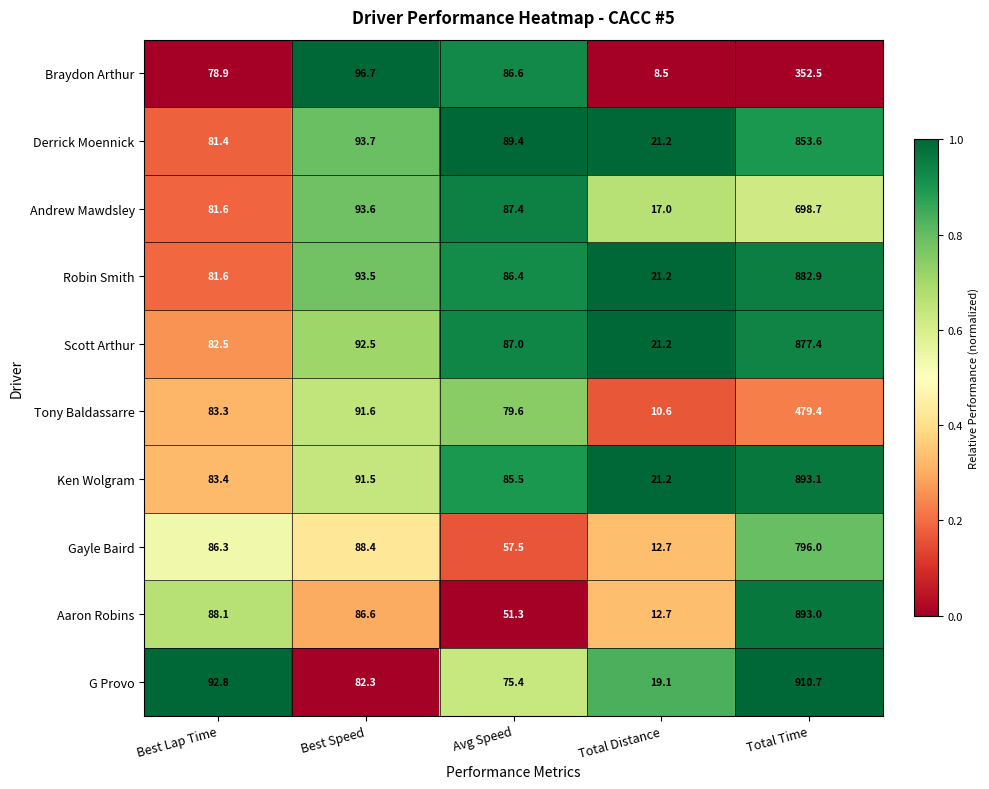

What is the average value of the Ken Wolgram series?

234.9